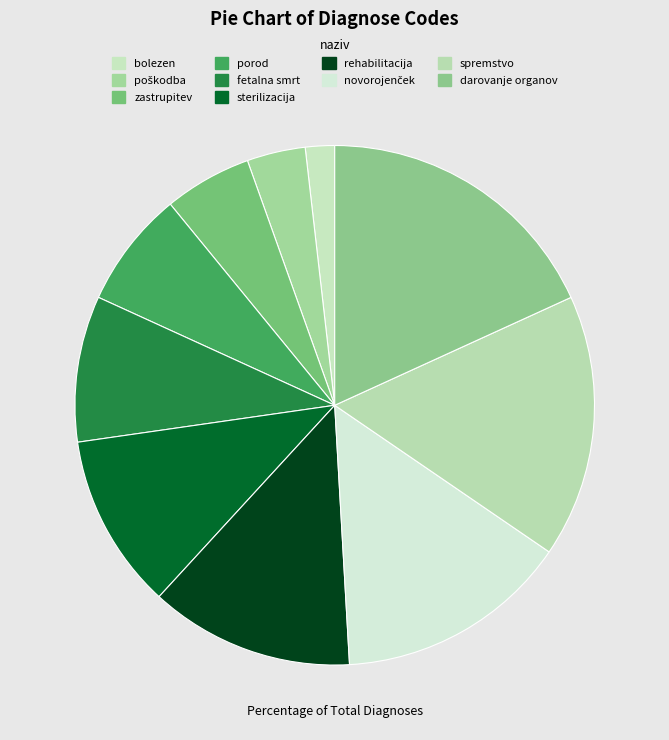

What is the smallest slice in the pie chart?

bolezen